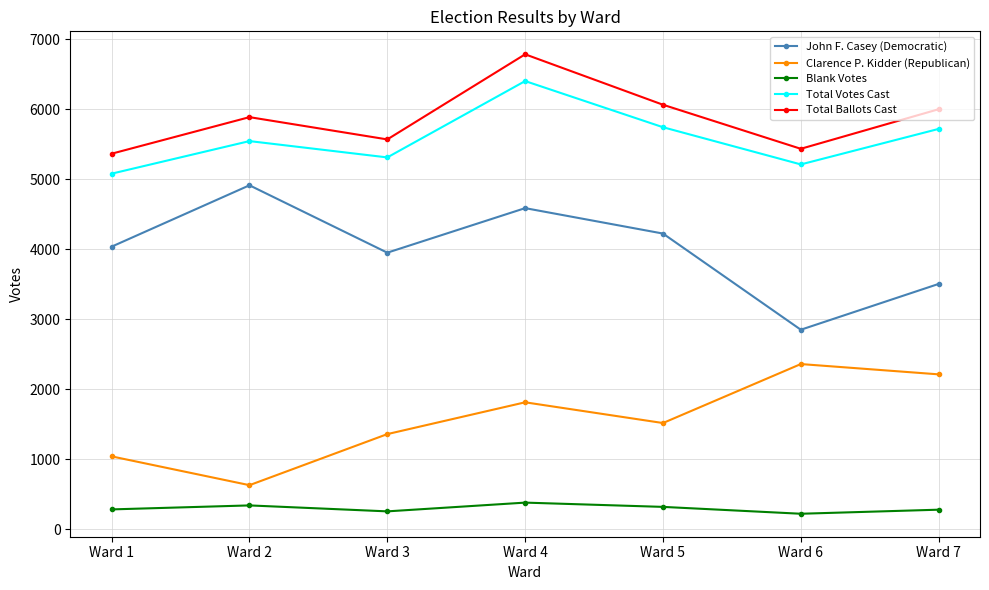

Which series has the largest range (max minus min)?

John F. Casey (Democratic)